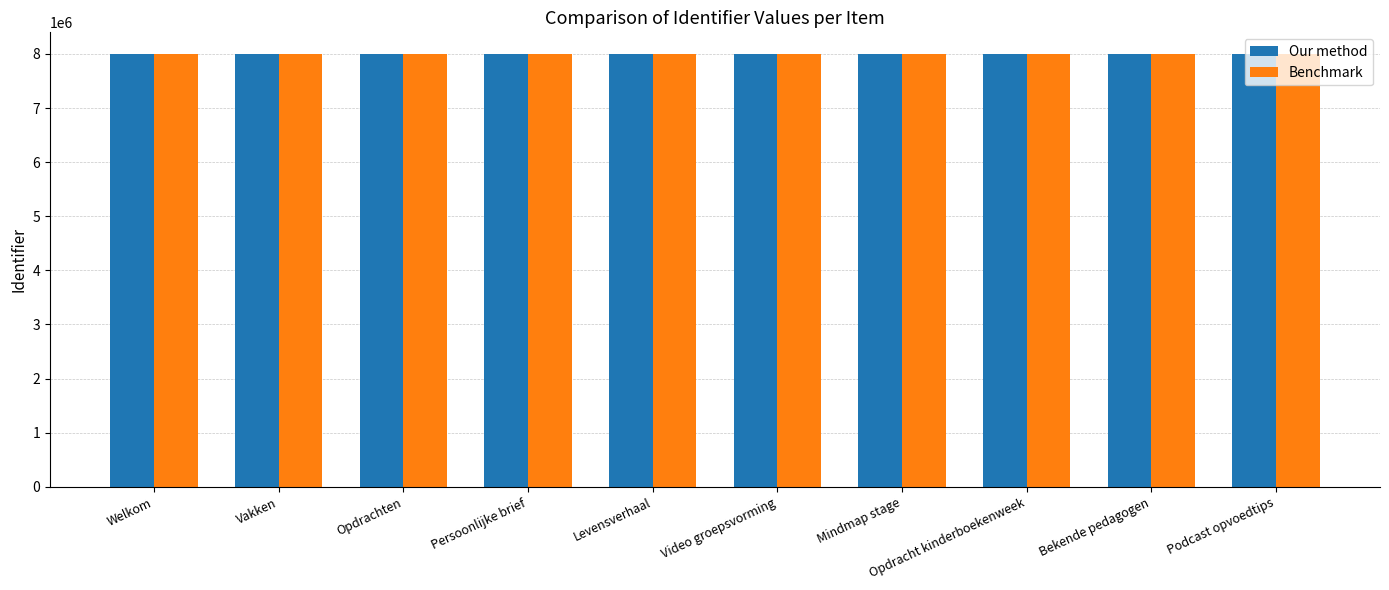

What is the approximate value of Benchmark at Mindmap stage?

7998354